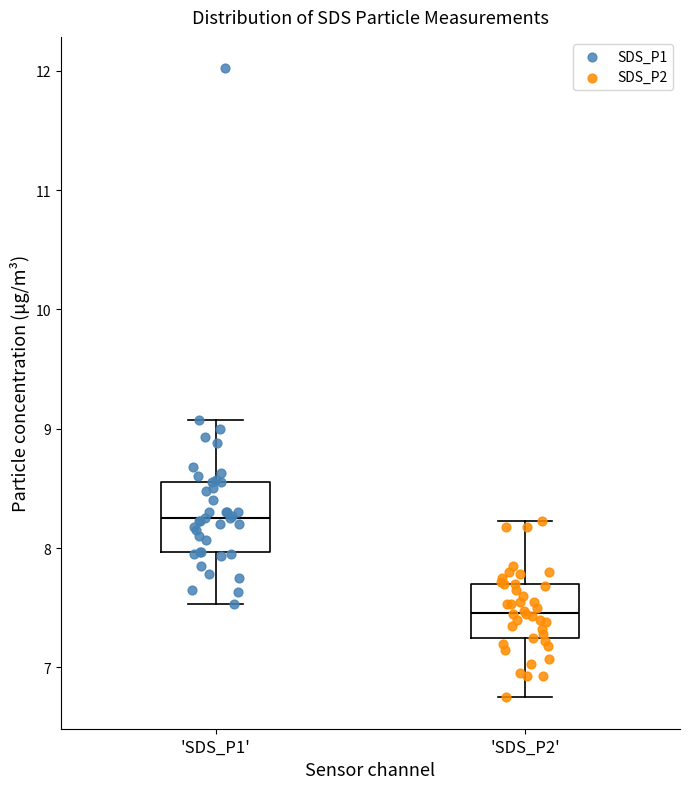

Which box's median line is the lowest?

'SDS_P2'